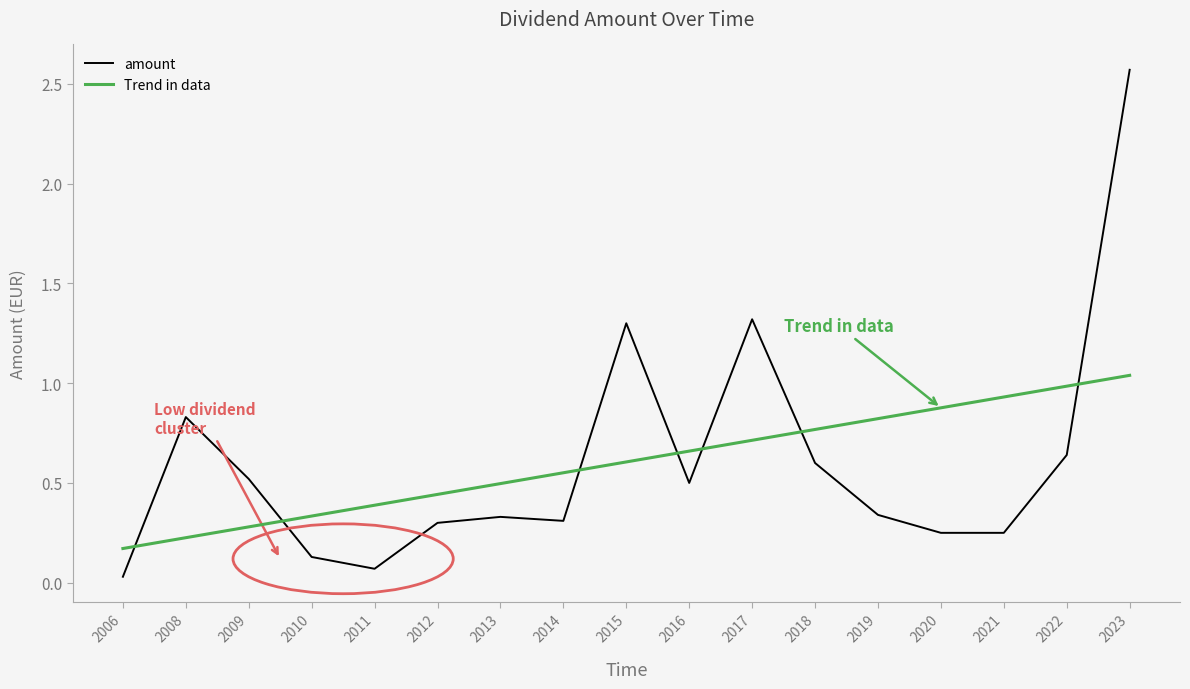

At which label does Trend in data reach its minimum?

2006